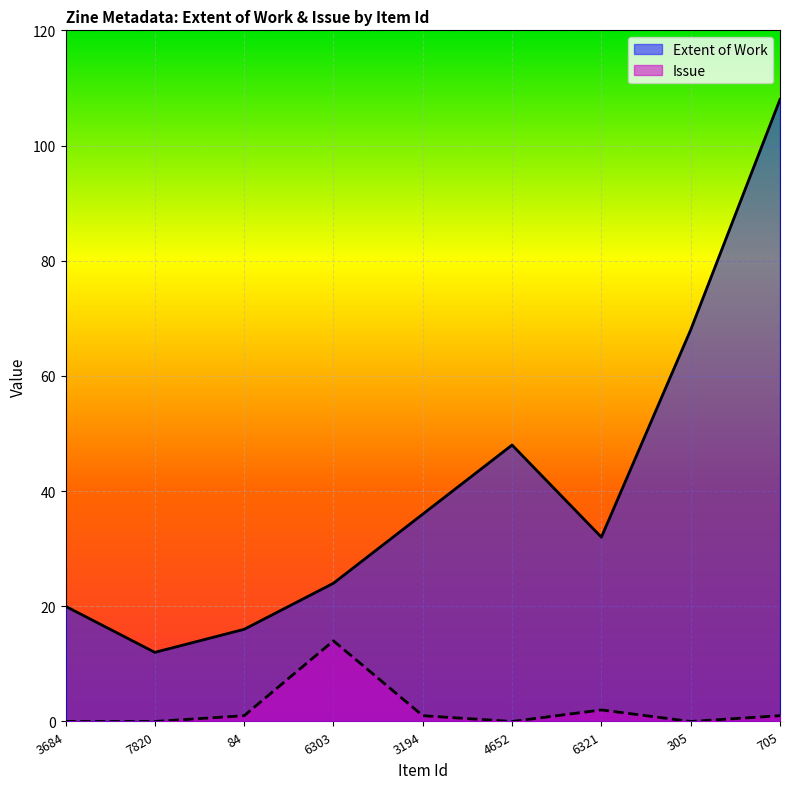

At which label is Issue closest to 7?

6321